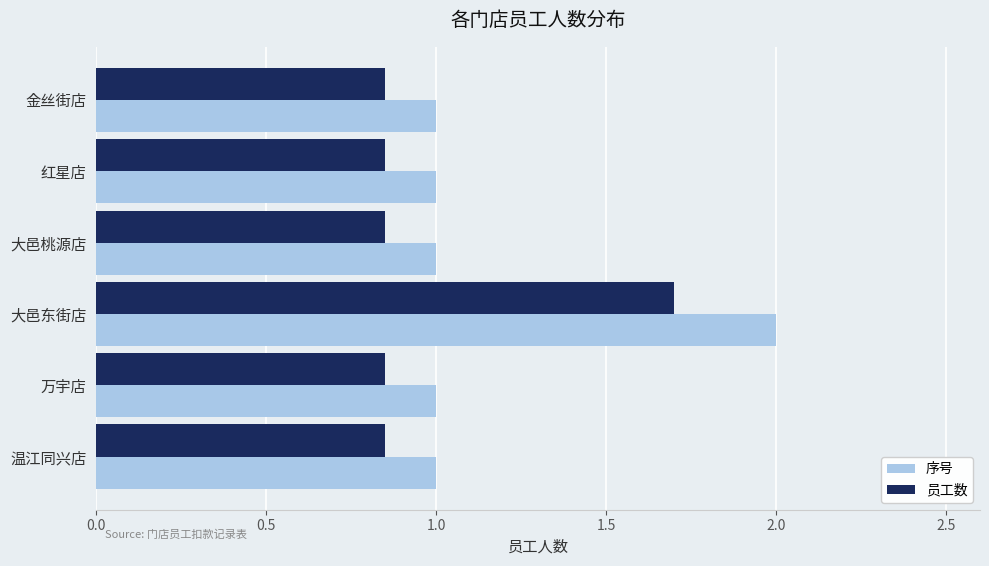

Which label corresponds to the largest value in the chart?

大邑东街店